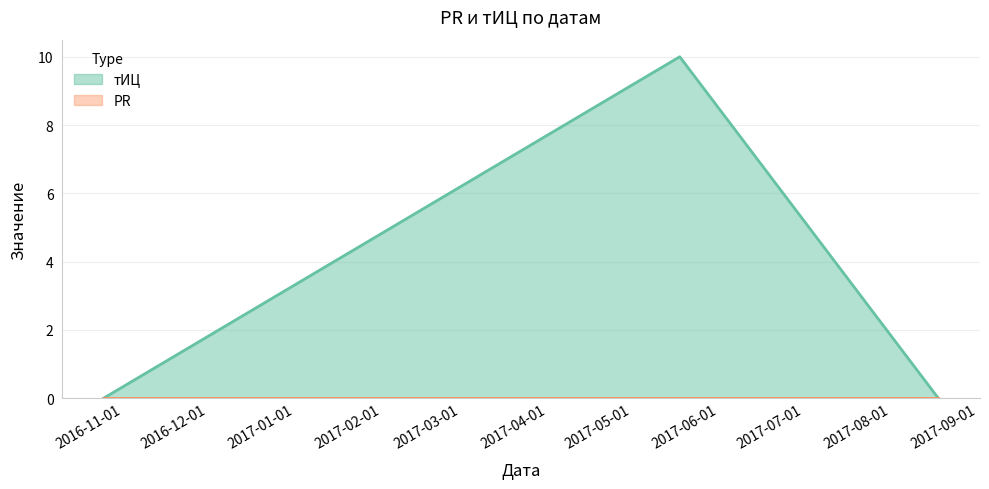

How many lines are shown in the chart?

2